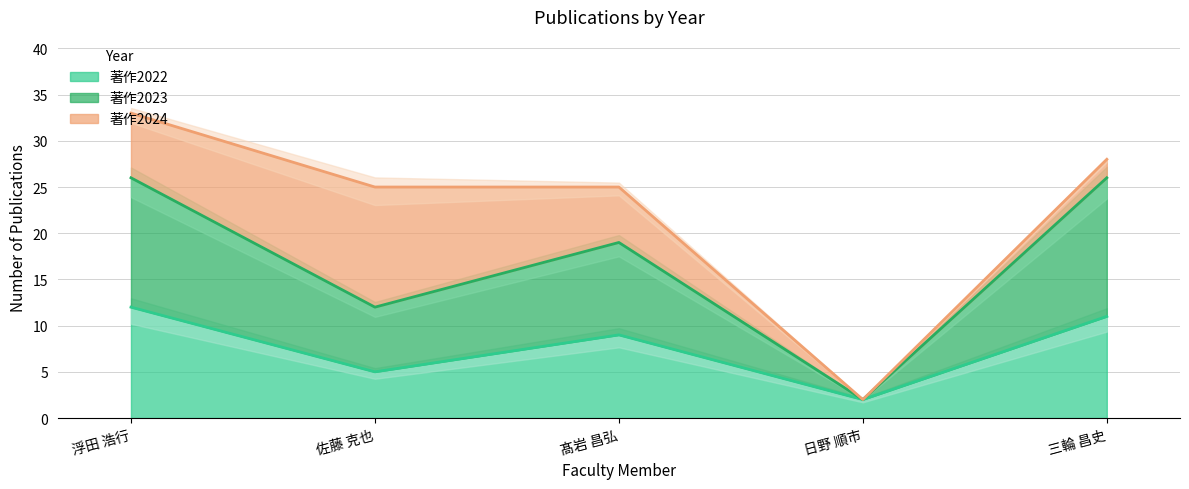

Which series has the largest range (max minus min)?

著作2023